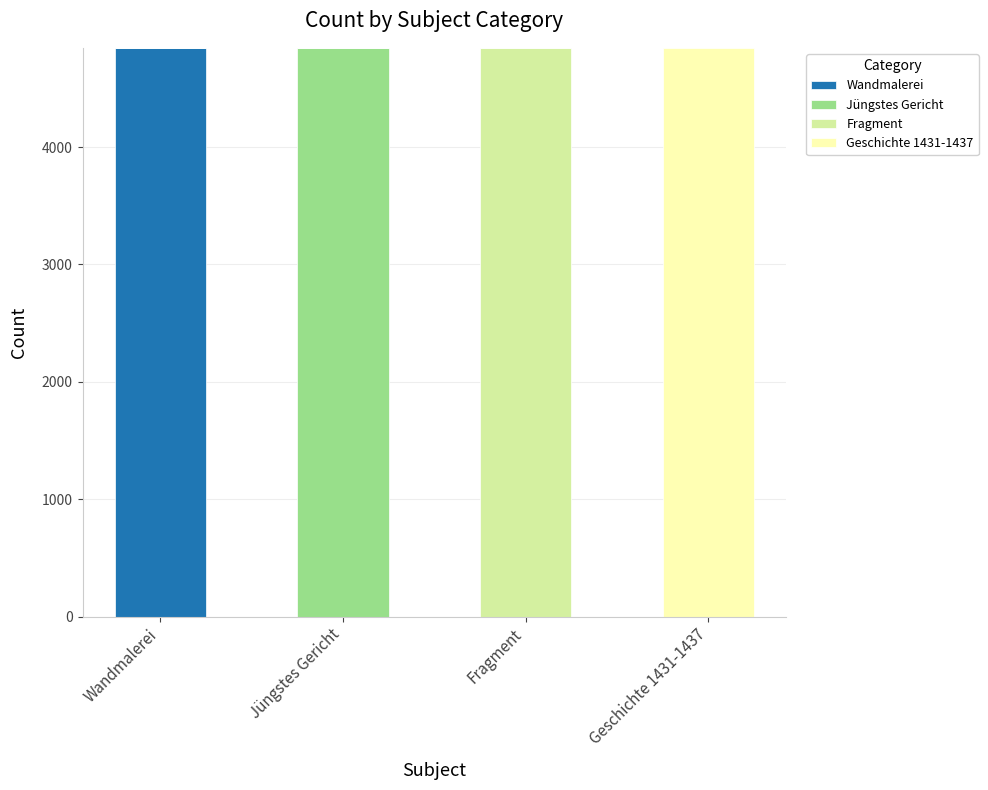

What is the total value across all series at Geschichte 1431-1437?

4846